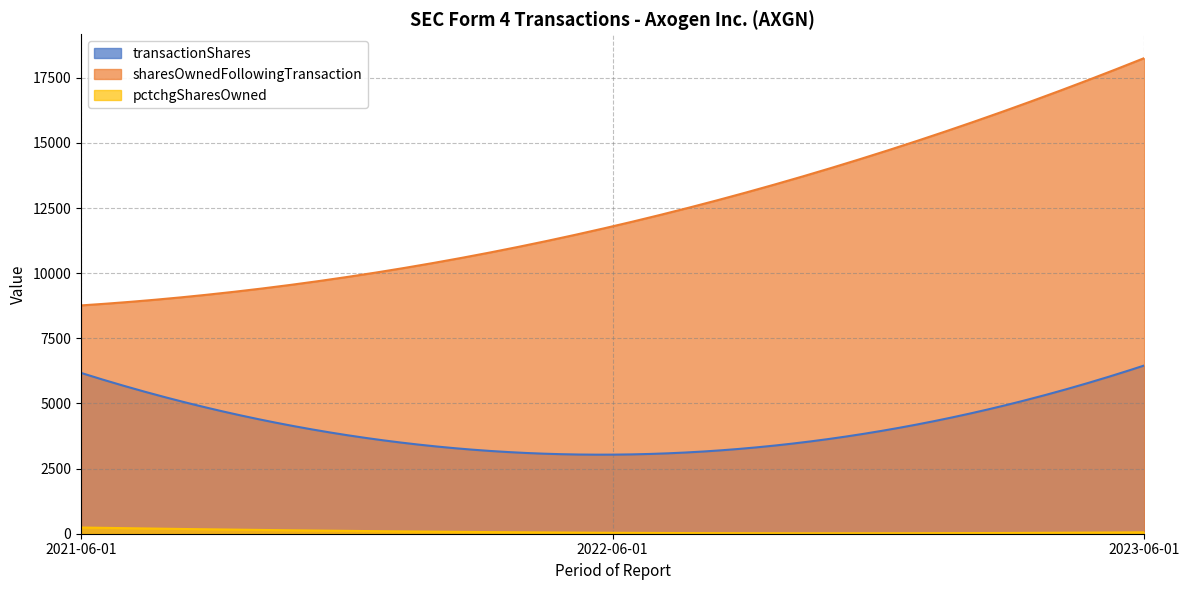

At how many categories does at least one series exceed 15522?

1